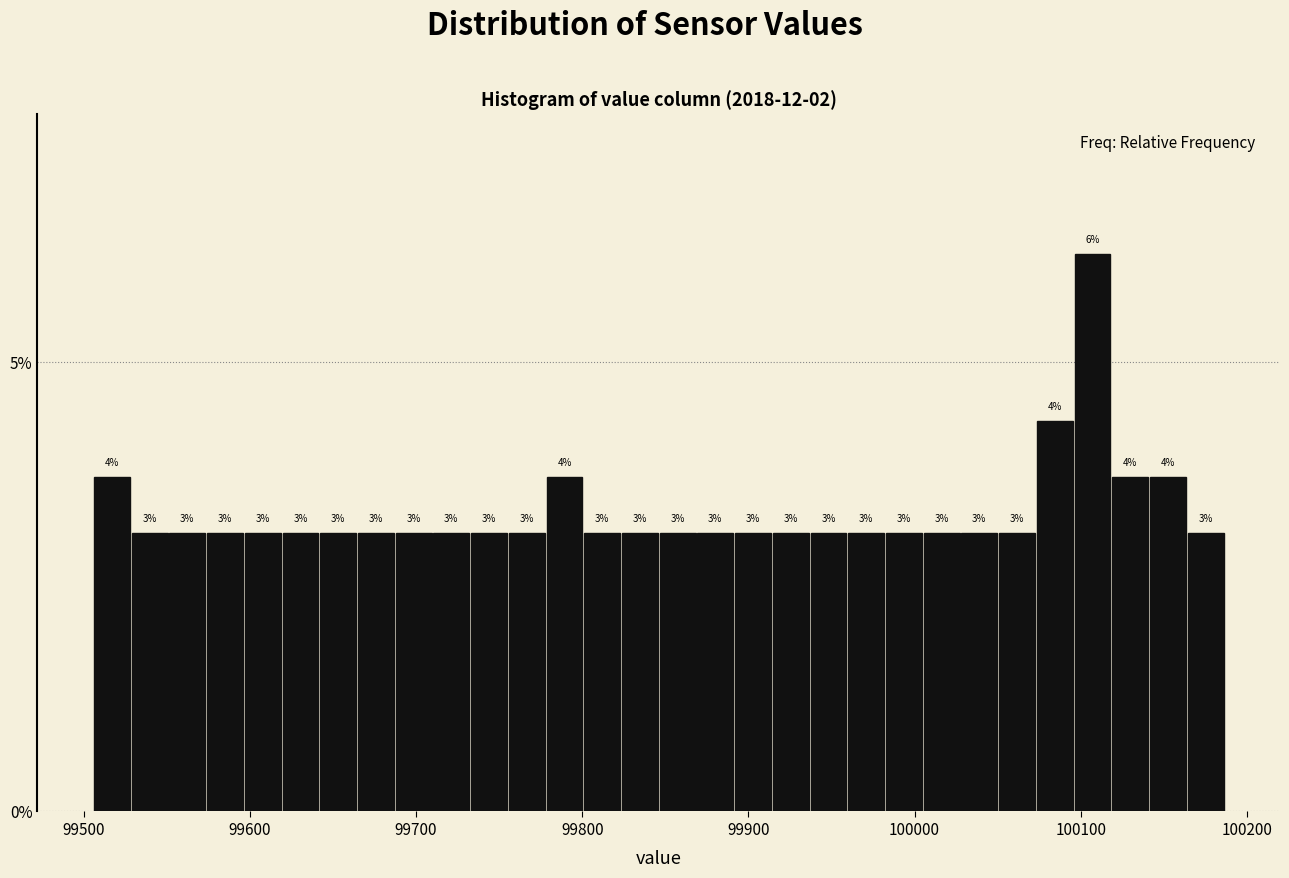

Read against the x-axis, roughly where is the centre of the tallest bar?

100110